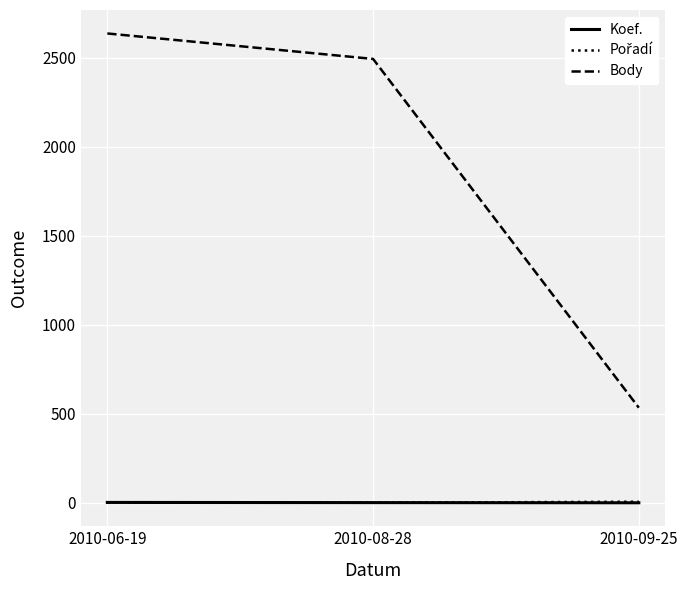

Which category has the highest value in the Body series?

2010-06-19